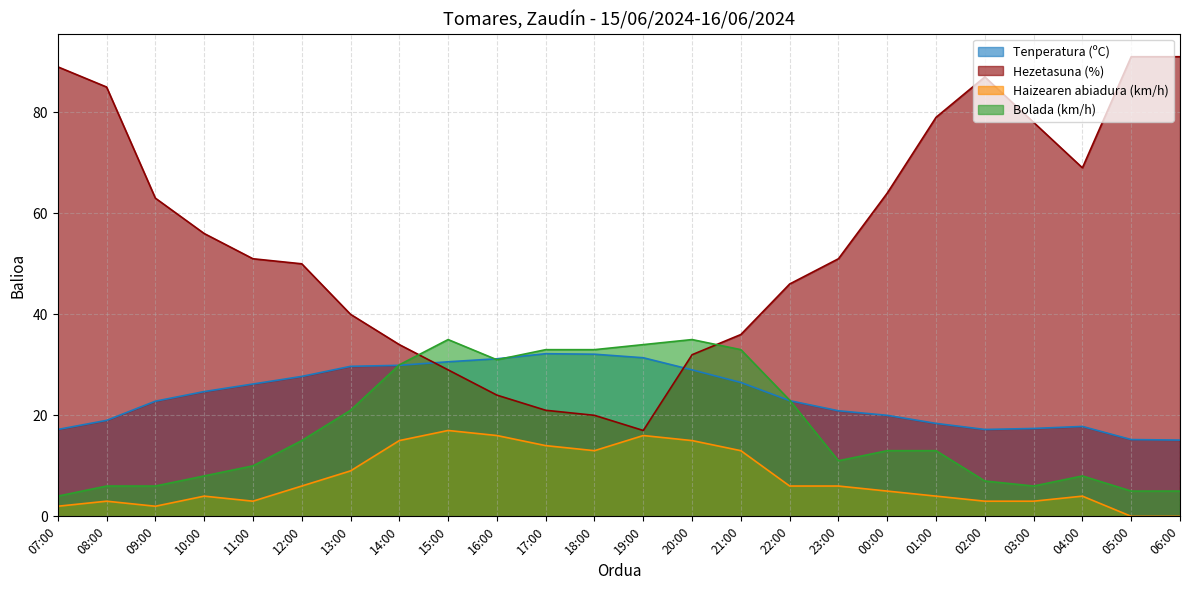

At which category does Hezetasuna (%) reach its first local peak?

02:00